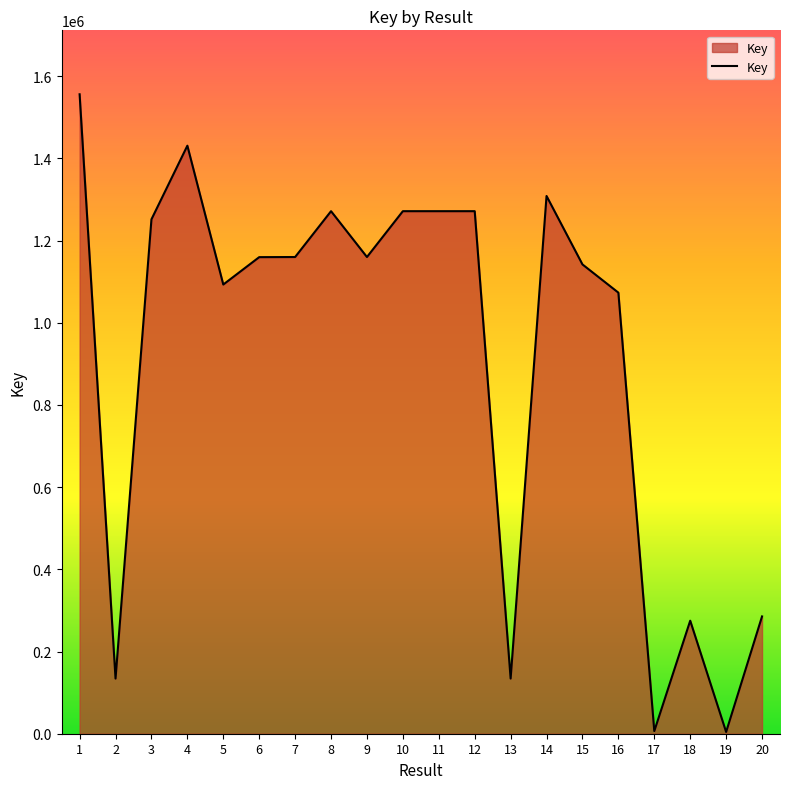

Read the value at 9, to the nearest 100.

1159900